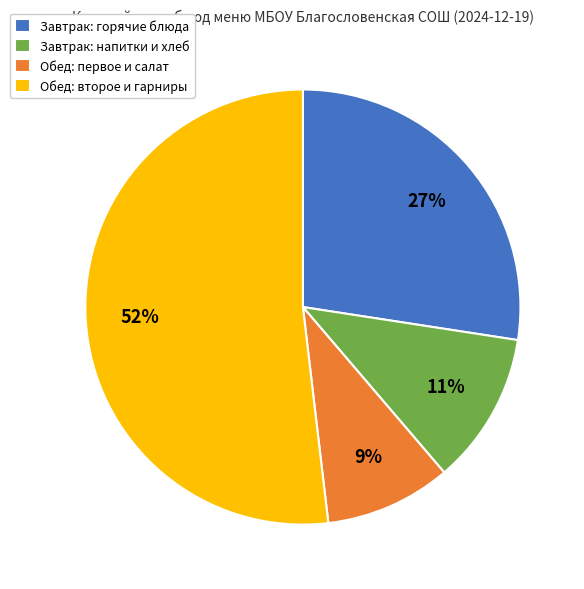

Between Обед: второе и гарниры and Завтрак: напитки и хлеб, which is larger?

Обед: второе и гарниры